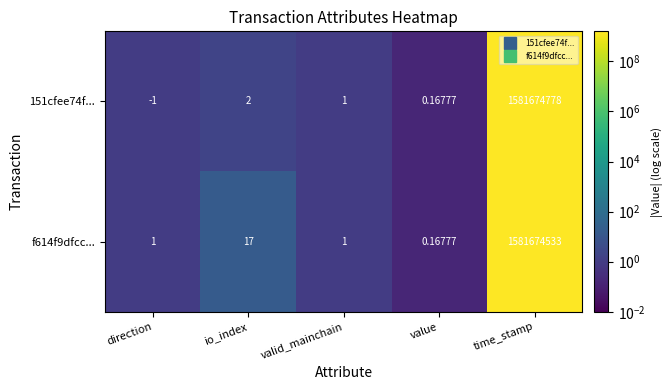

At which category is the sum across all series the highest?

time_stamp